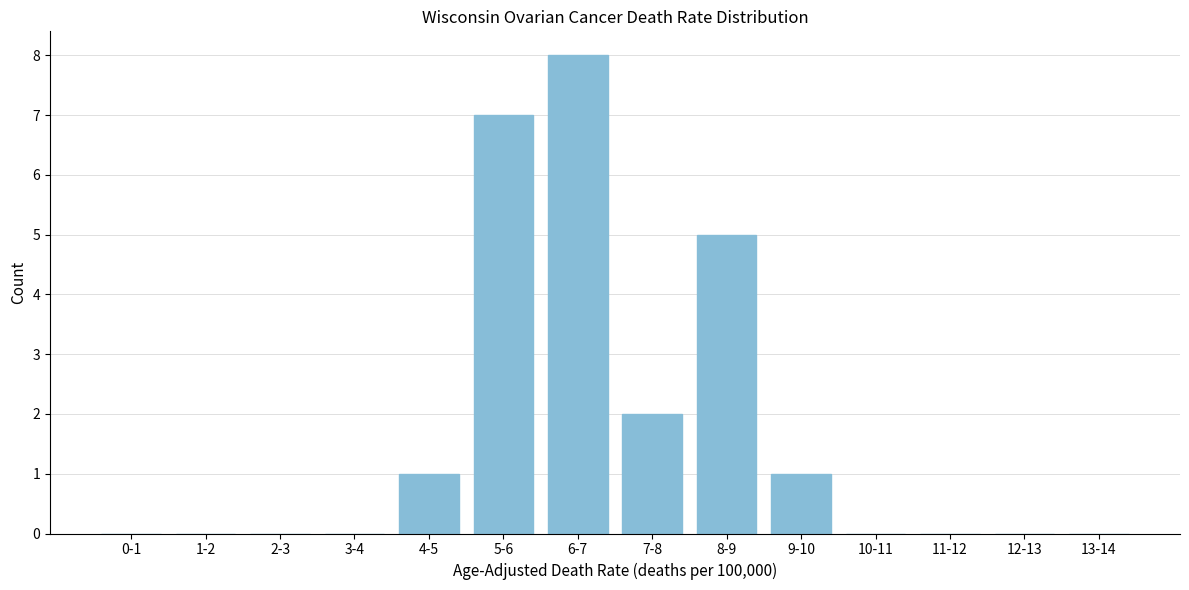

Reading left to right, extract all data points from this chart.

0-1=0	1-2=0	2-3=0	3-4=0	4-5=1	5-6=7	6-7=8	7-8=2	8-9=5	9-10=1	10-11=0	11-12=0	12-13=0	13-14=0